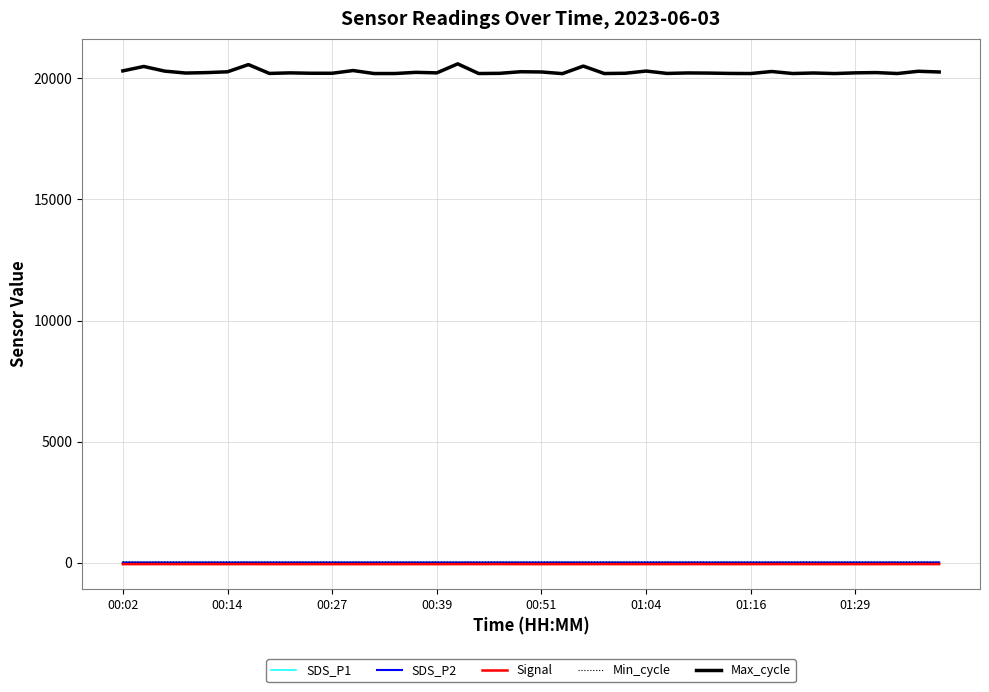

True or false: Max_cycle and SDS_P1 intersect in this chart.

False